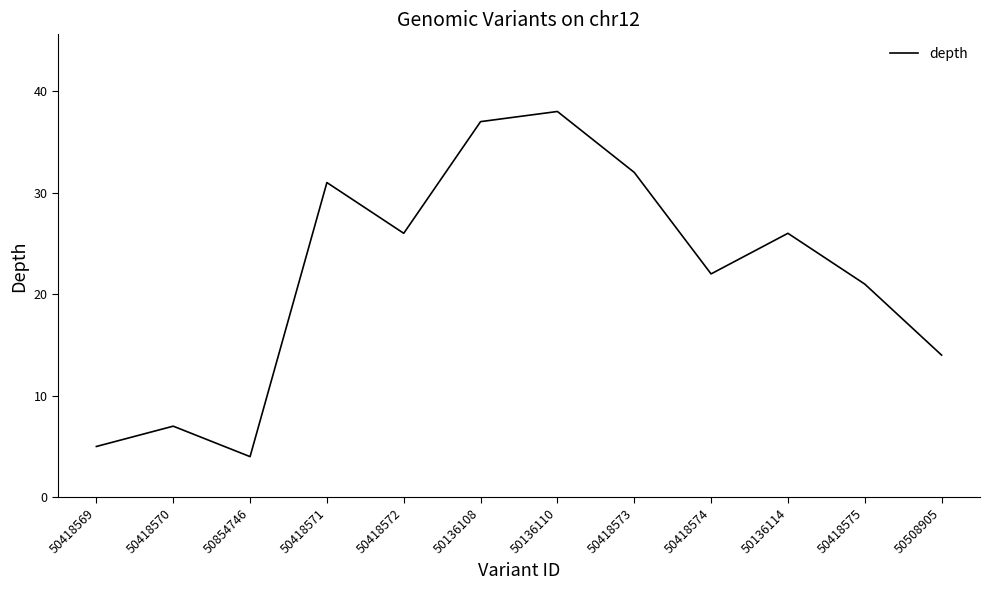

What position from the right is 50418570?

11